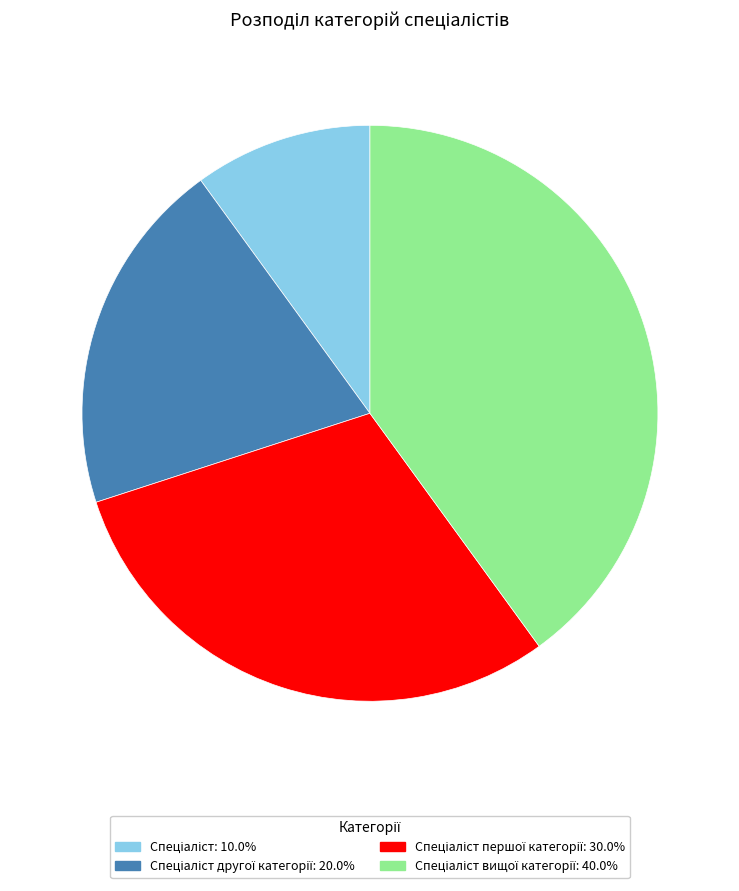

Is there any slice that represents more than half of the pie?

No